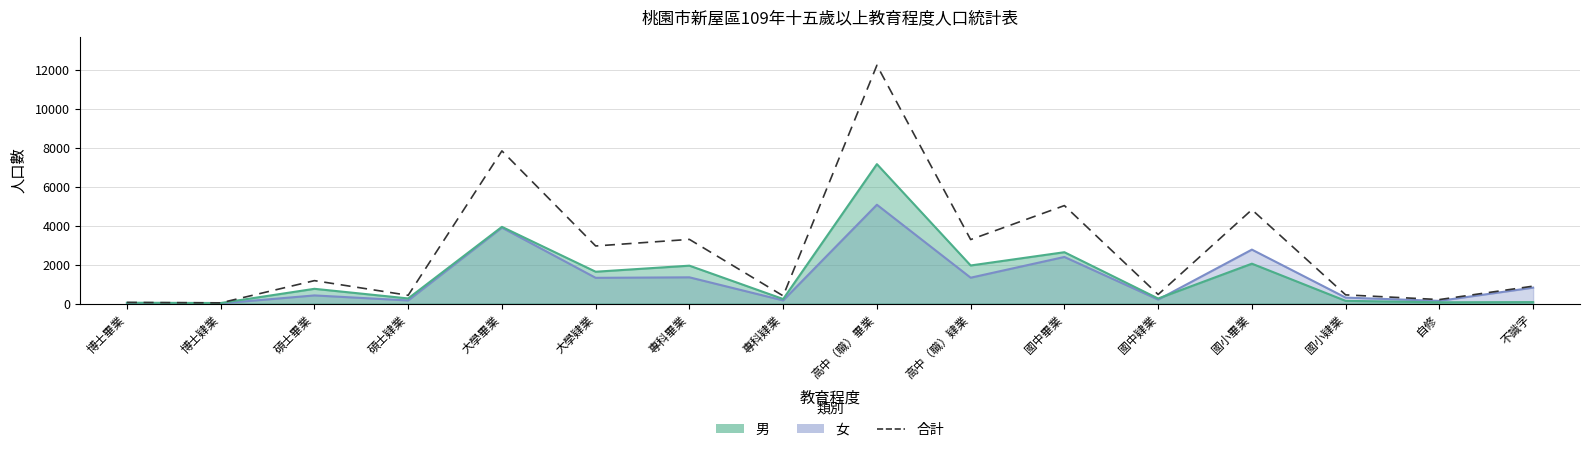

Which has a higher value, 國小畢業 or 自修?

國小畢業